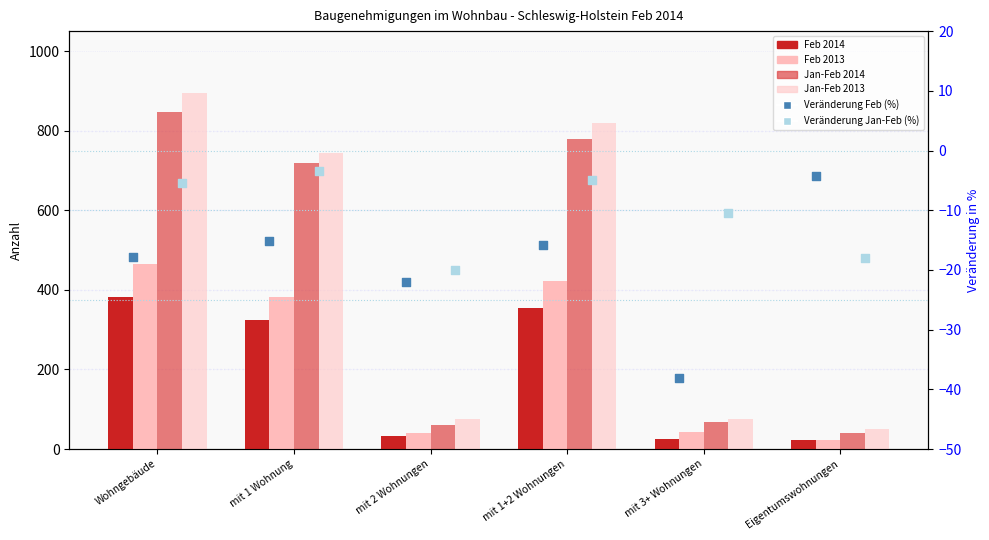

Is the value of Feb 2014 (count) at mit 3+ Wohnungen greater than the value of Jan-Feb 2014 (count) at mit 3+ Wohnungen?

No